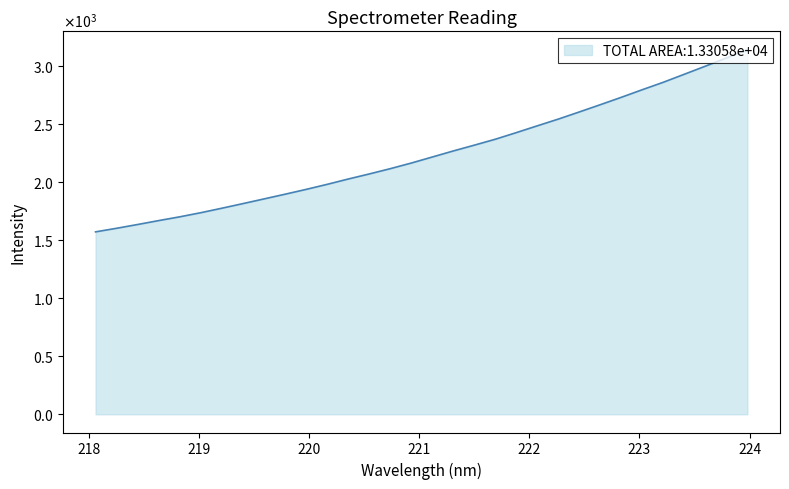

What is the value of the 20th point from the left?

2371.4